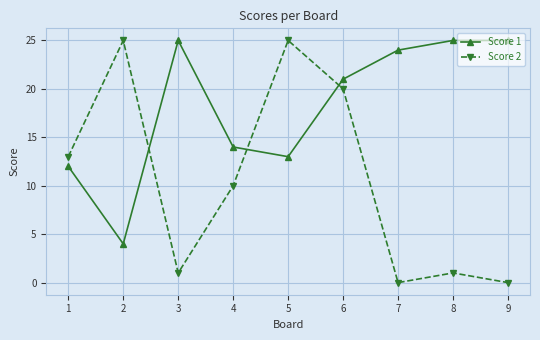

Reading right to left, what are all the values shown in this chart?

Score 1: 25	25	24	21	13	14	25	4	12
Score 2: 0	1	0	20	25	10	1	25	13